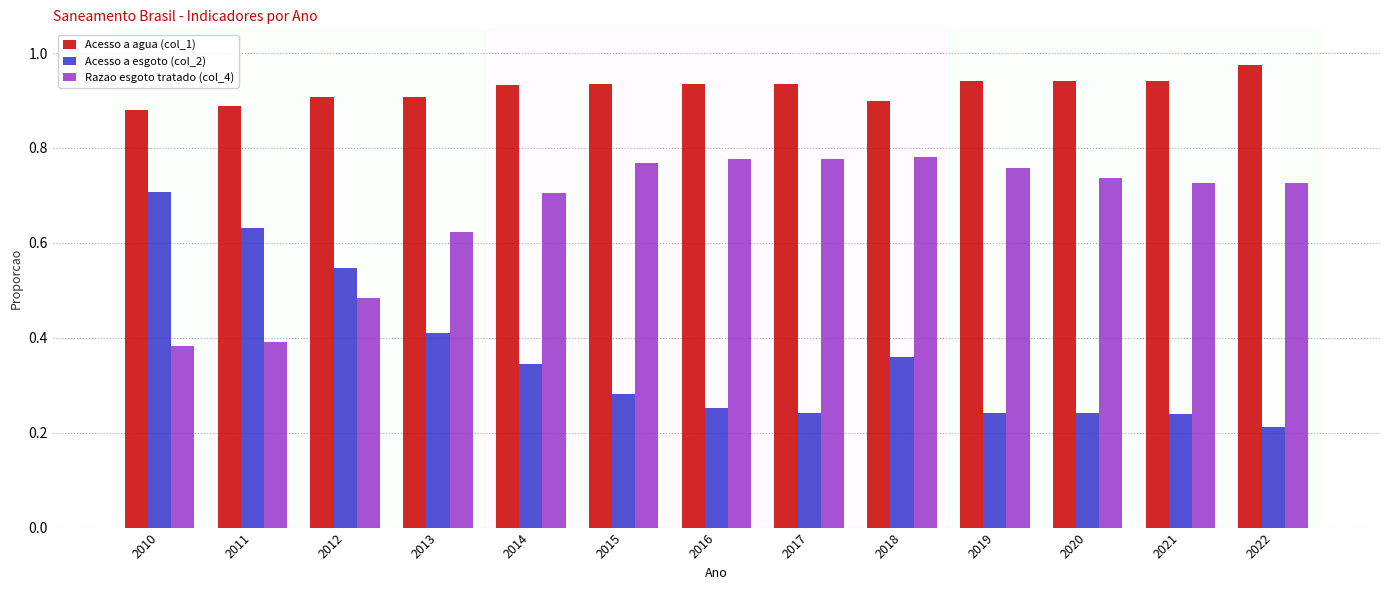

Rank the series at 2012 from highest to lowest value.

Acesso a agua (col_1), Acesso a esgoto (col_2), Razao esgoto tratado (col_4)